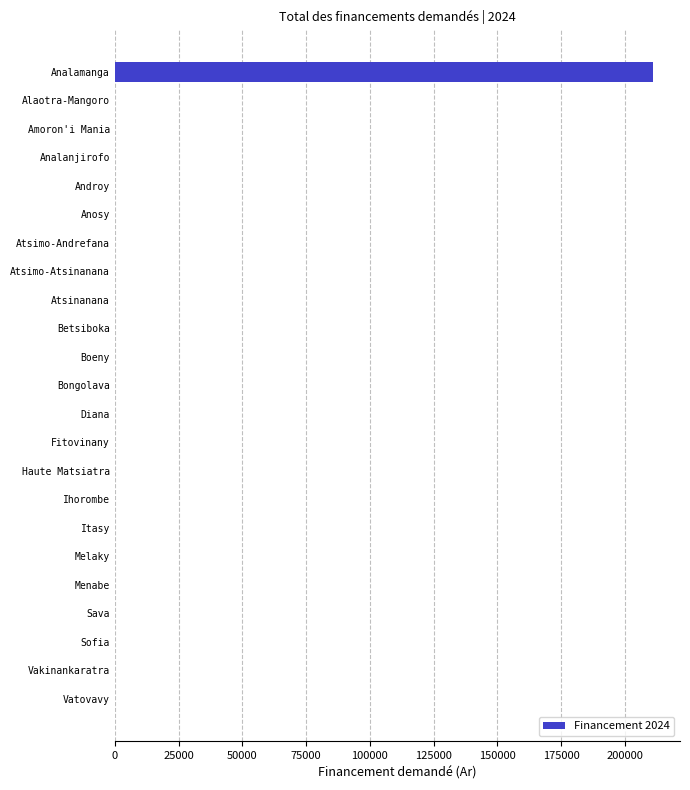

Reading top to bottom, what are all the values shown in this chart?

Analamanga=211000	Alaotra-Mangoro=0	Amoron'i Mania=0	Analanjirofo=0	Androy=0	Anosy=0	Atsimo-Andrefana=0	Atsimo-Atsinanana=0	Atsinanana=0	Betsiboka=0	Boeny=0	Bongolava=0	Diana=0	Fitovinany=0	Haute Matsiatra=0	Ihorombe=0	Itasy=0	Melaky=0	Menabe=0	Sava=0	Sofia=0	Vakinankaratra=0	Vatovavy=0